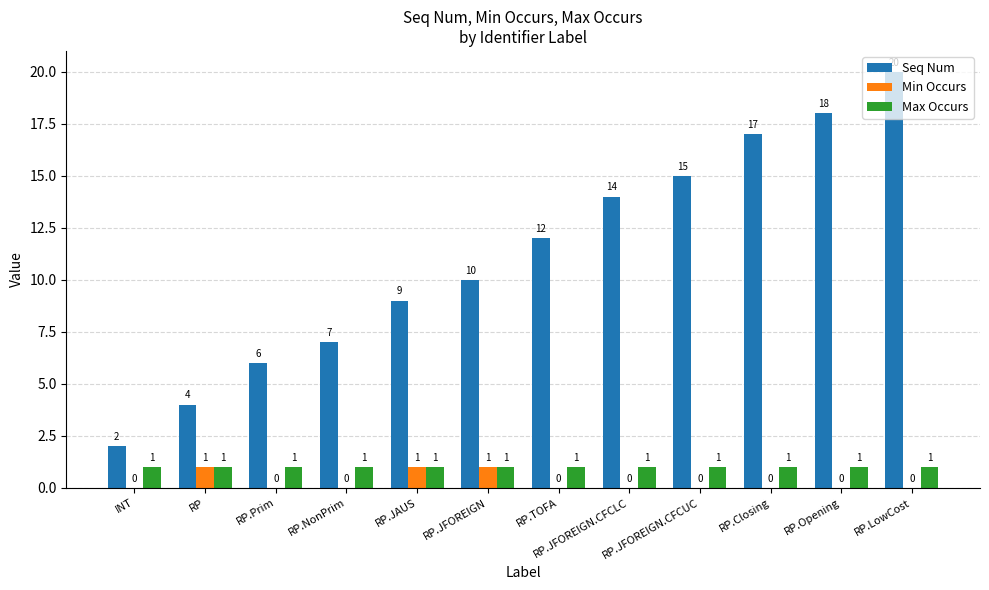

What is the maximum value shown in the chart?

20